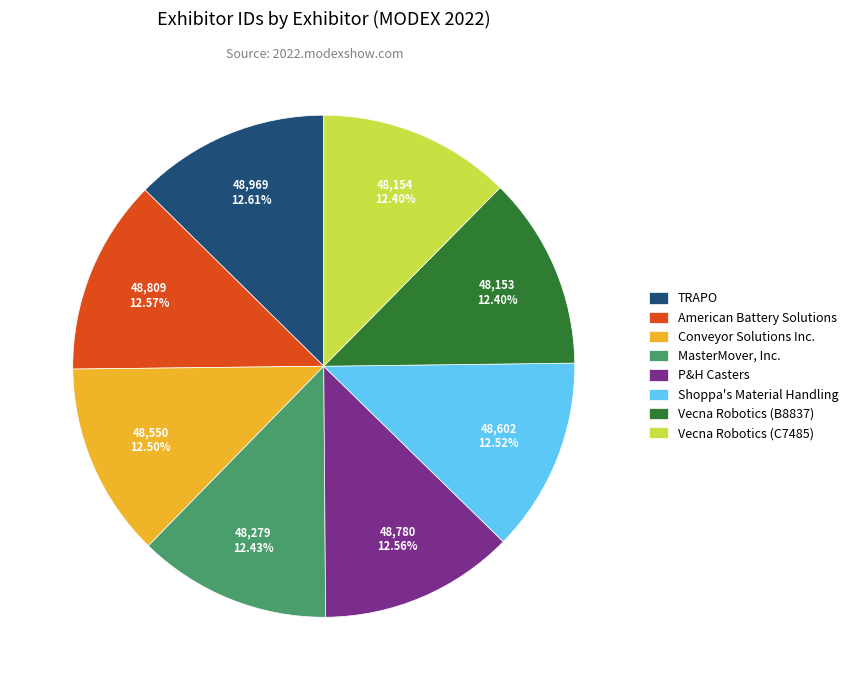

Is Vecna Robotics (B8837) the majority of the pie?

No